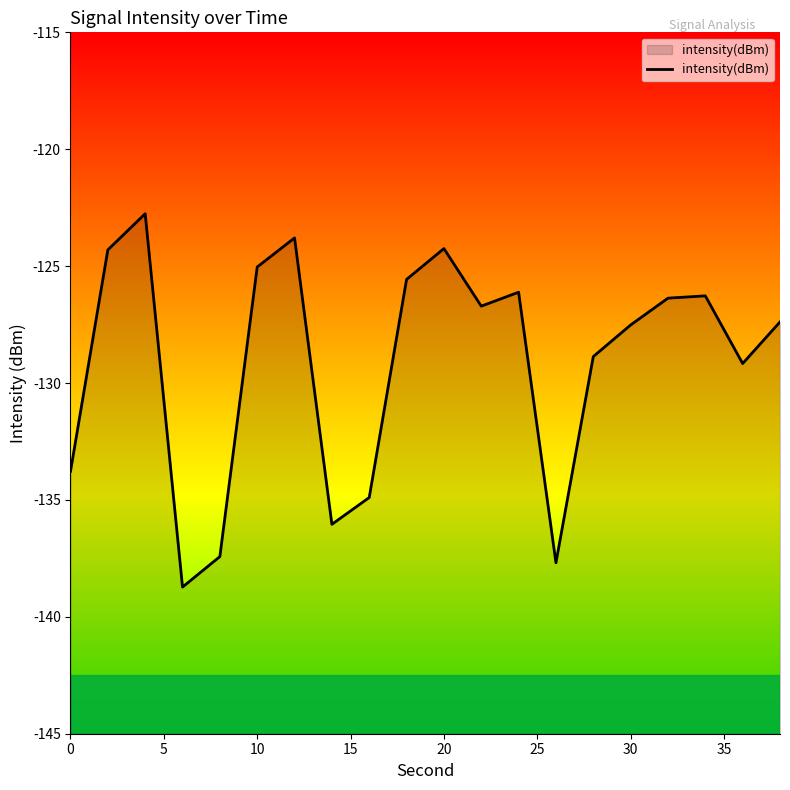

What is the smallest value displayed?

-138.7